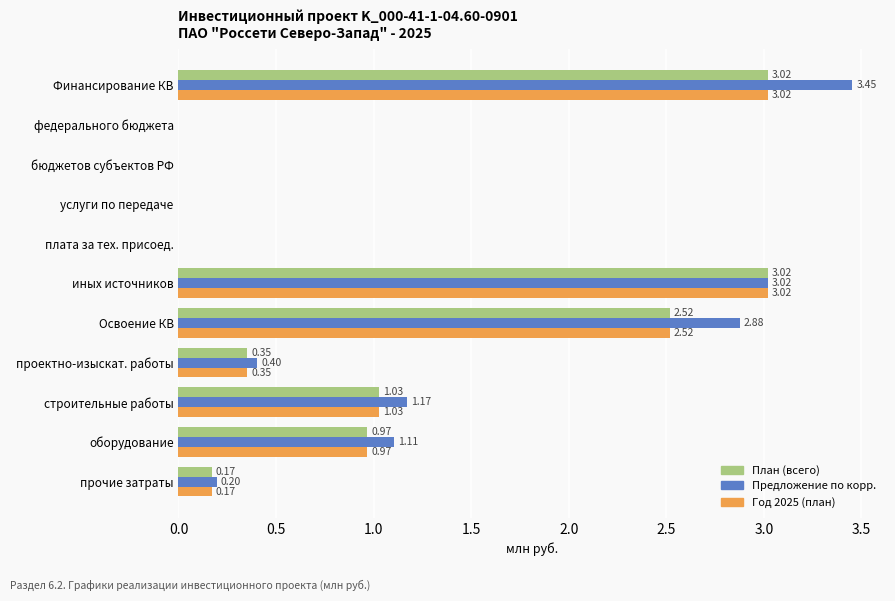

What is the sum of the Предложение по корр. values at проектно-изыскат. работы and федерального бюджета?

0.4